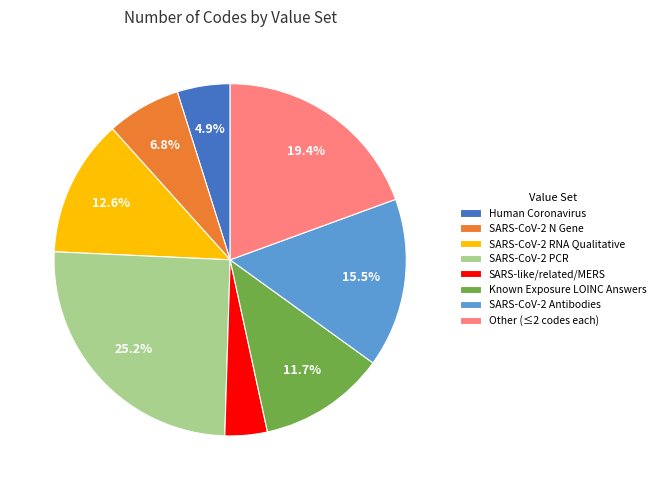

To the nearest percent, what is the combined percentage of Known Exposure LOINC Answers and SARS-like/related/MERS?

16%